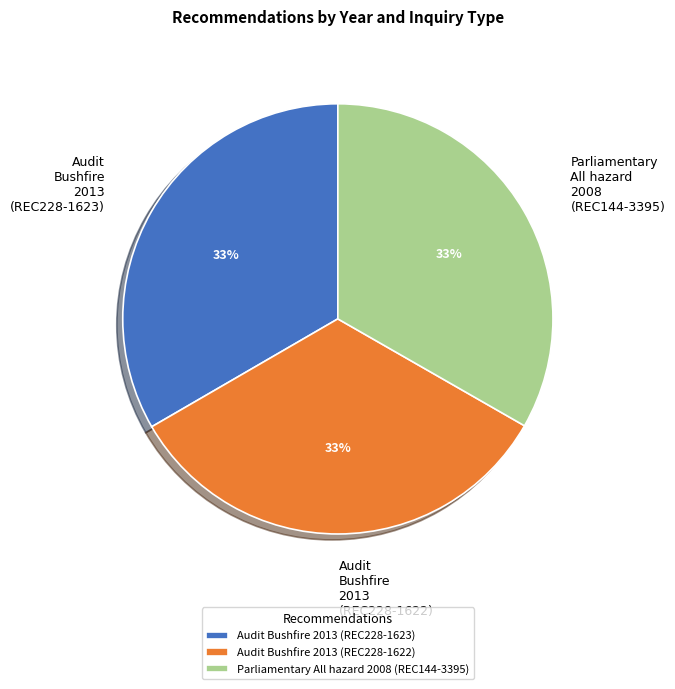

How many slices are in this pie chart?

3